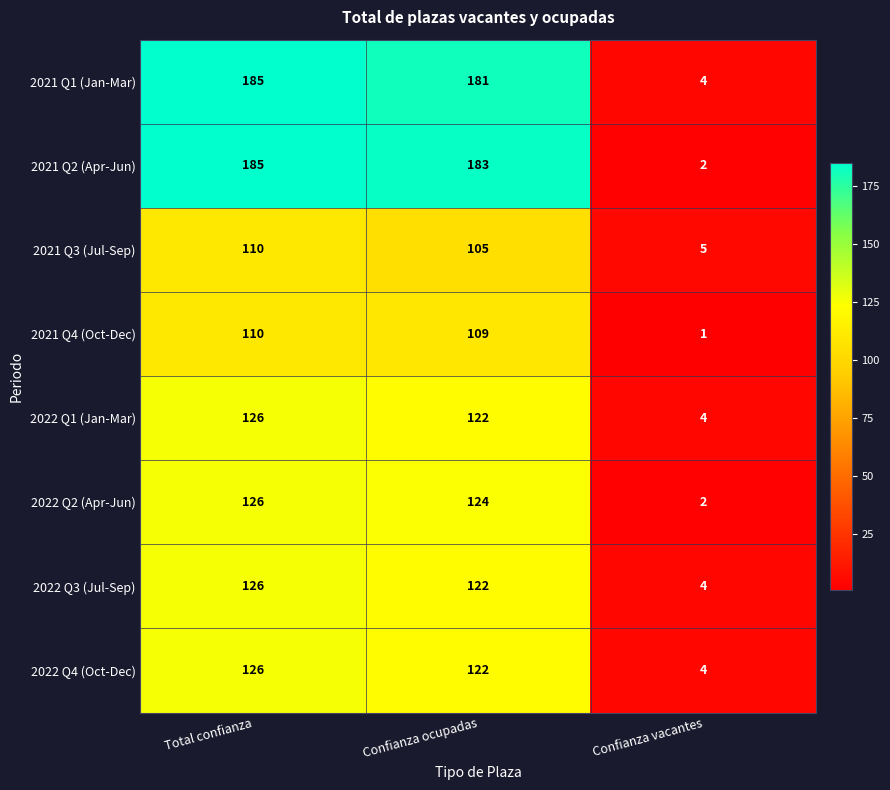

Count the number of data series in this chart.

8